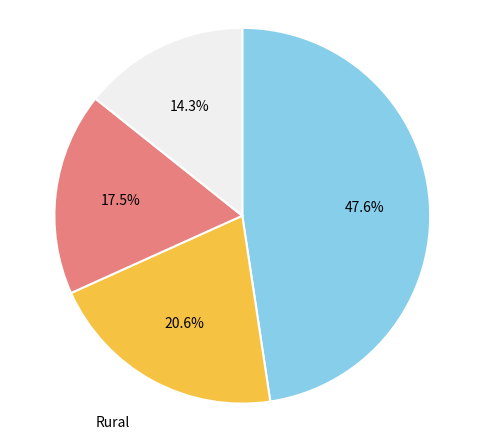

Is there a majority slice in this chart?

No